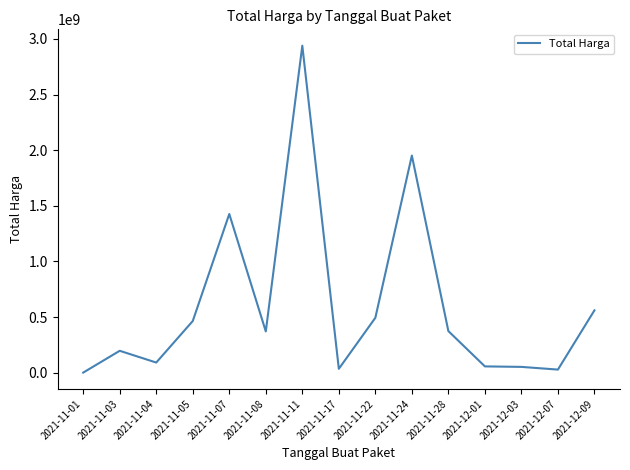

Which label corresponds to the largest value in the chart?

2021-11-11